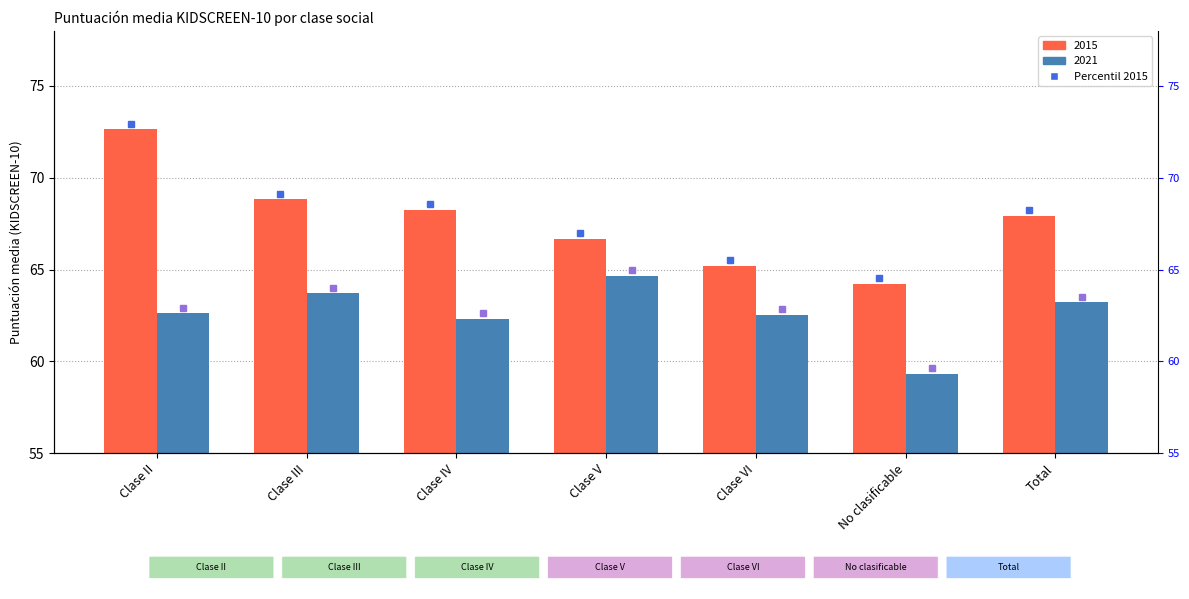

What are all the series names shown in the legend?

2015, 2021